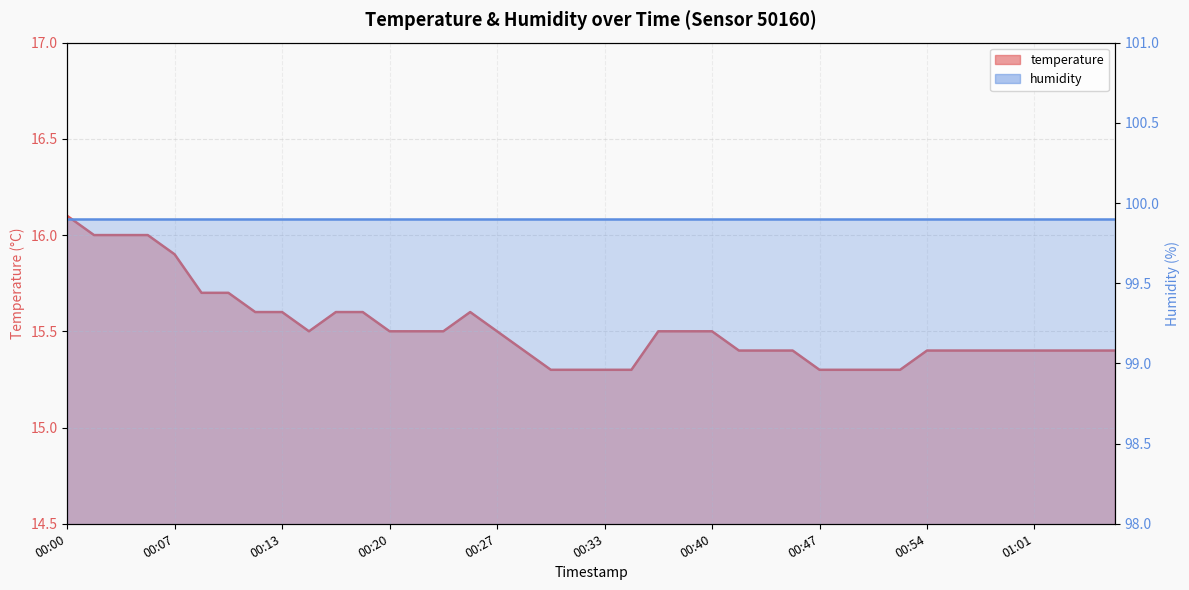

What is the maximum value shown in the chart?

16.1